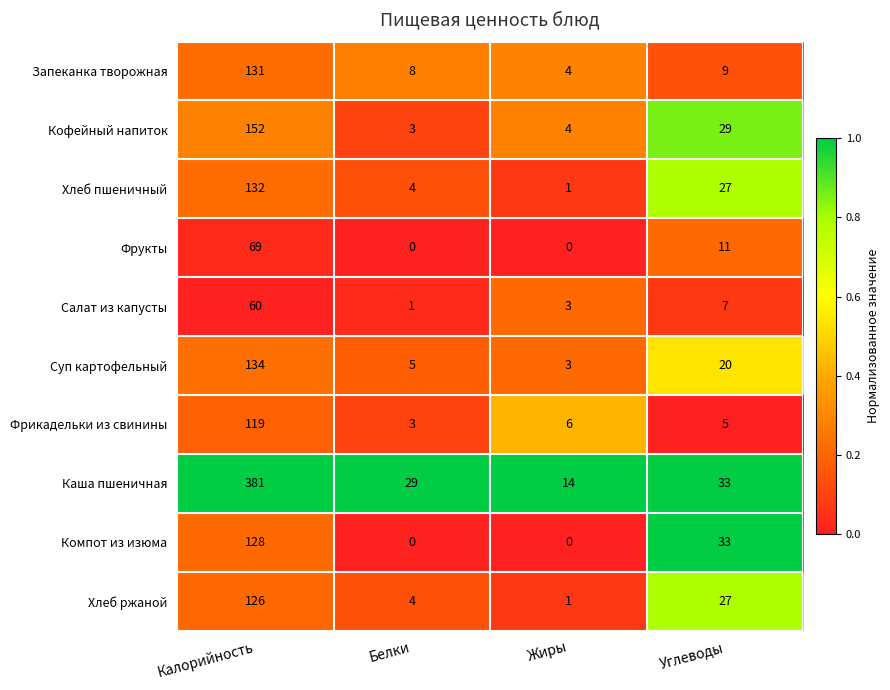

Where is Хлеб ржаной nearest to the value 63?

Углеводы